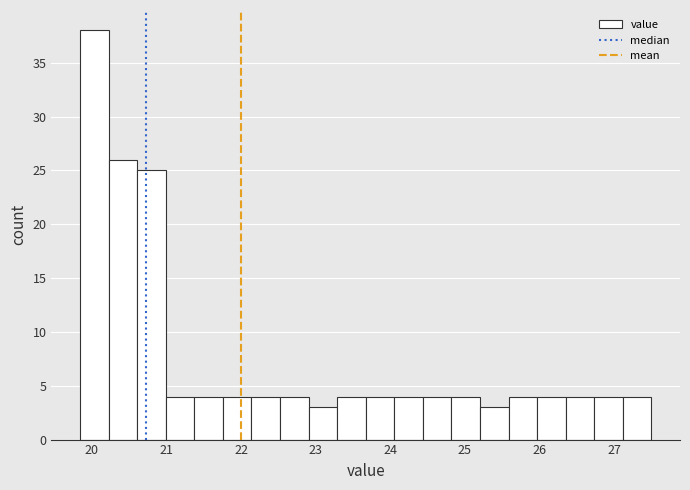

Around what value on the x-axis is the tallest bar? Give the approximate position of its centre, as read against the axis.

20.0